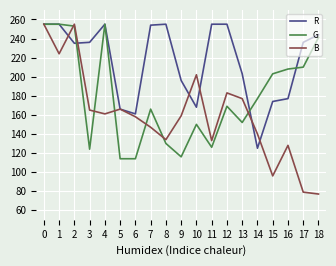

What value does the R series have at 3?

236